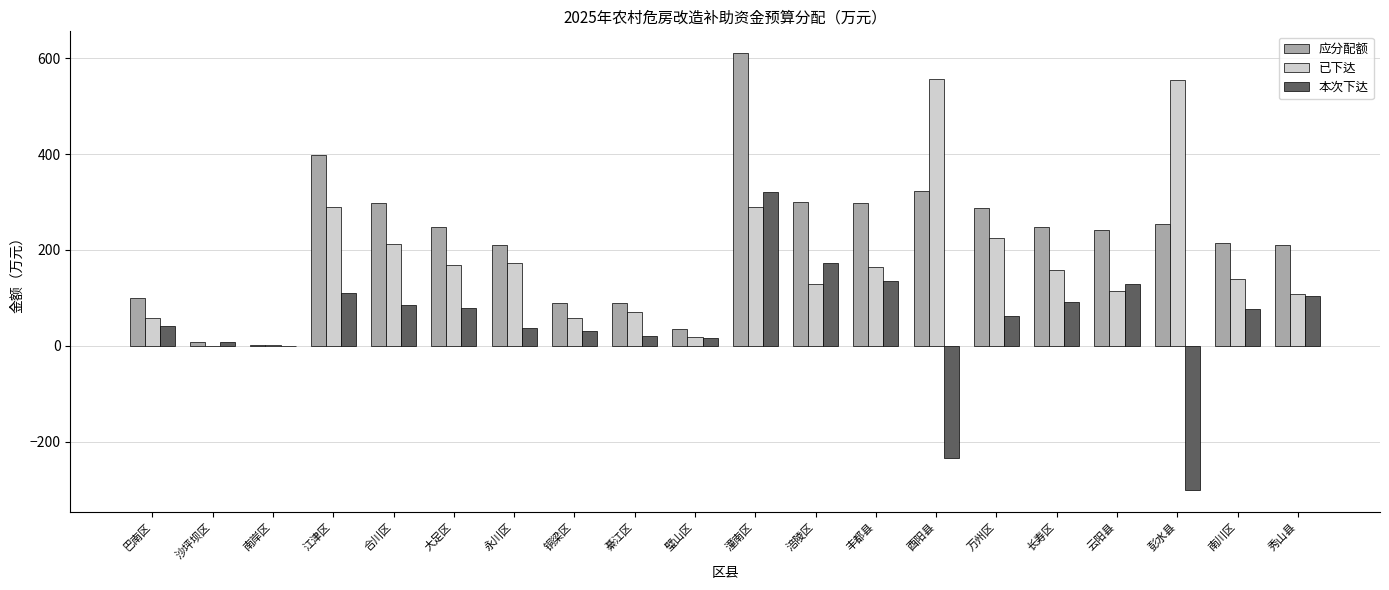

At which label is 已下达 closest to 278?

江津区